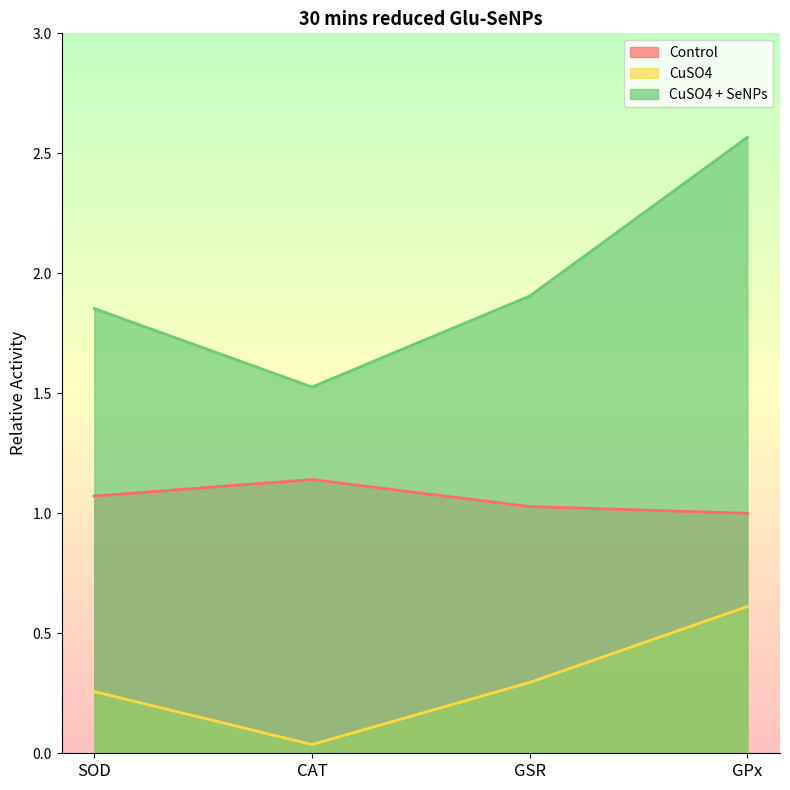

Between SOD and GSR, which is larger?

SOD